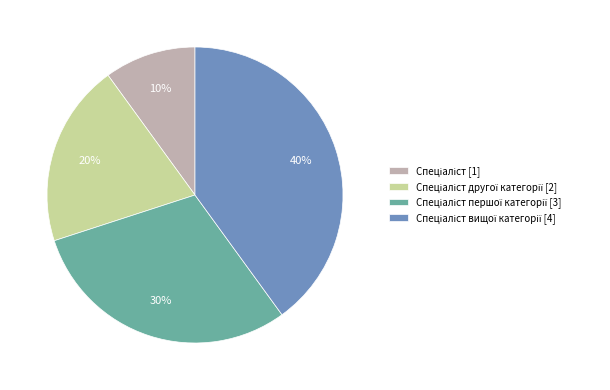

Does any single category account for the majority?

No